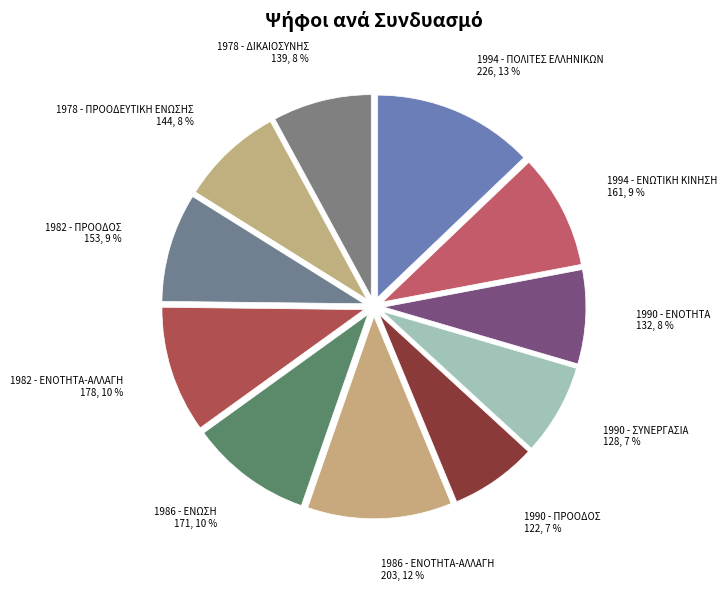

Is there a majority slice in this chart?

No